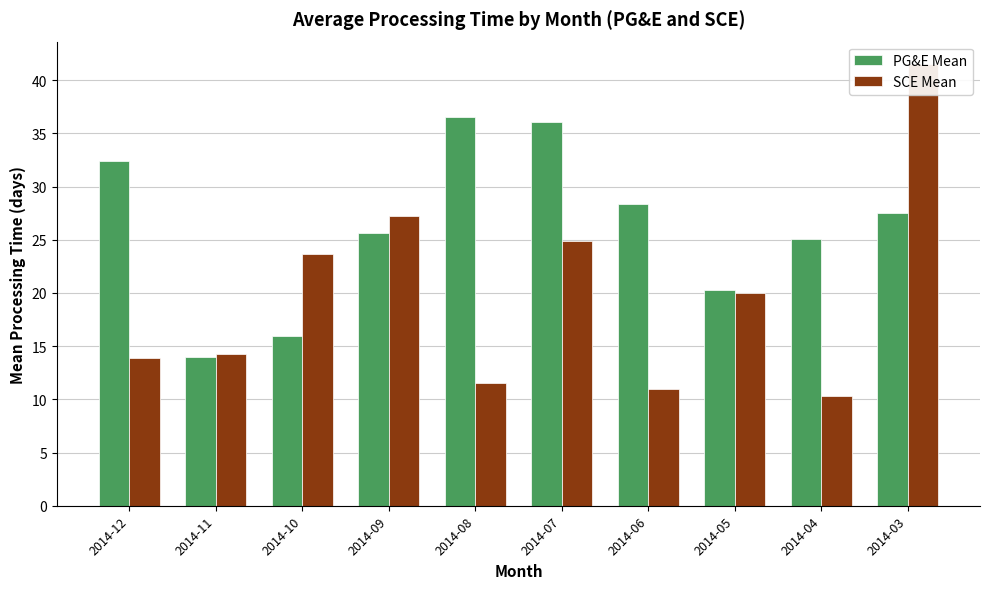

What is the sum of all SCE Mean values?

198.3